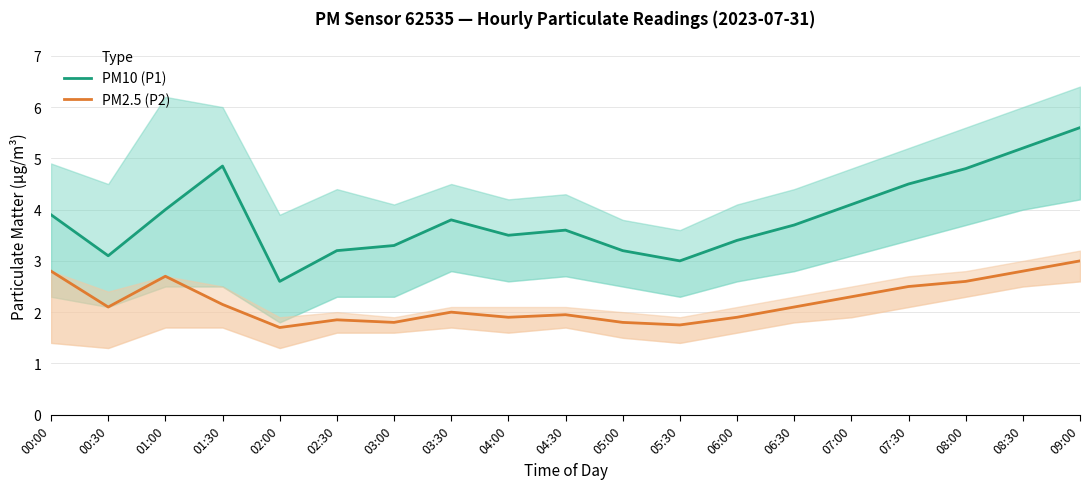

At which category does PM2.5 (P2) reach its first local peak?

01:00